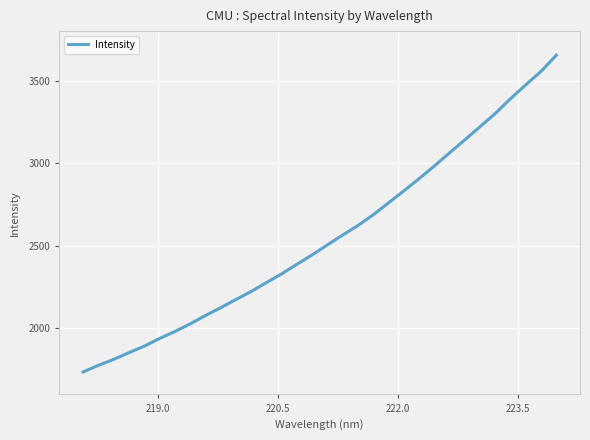

What is the minimum value shown in the chart?

1736.3